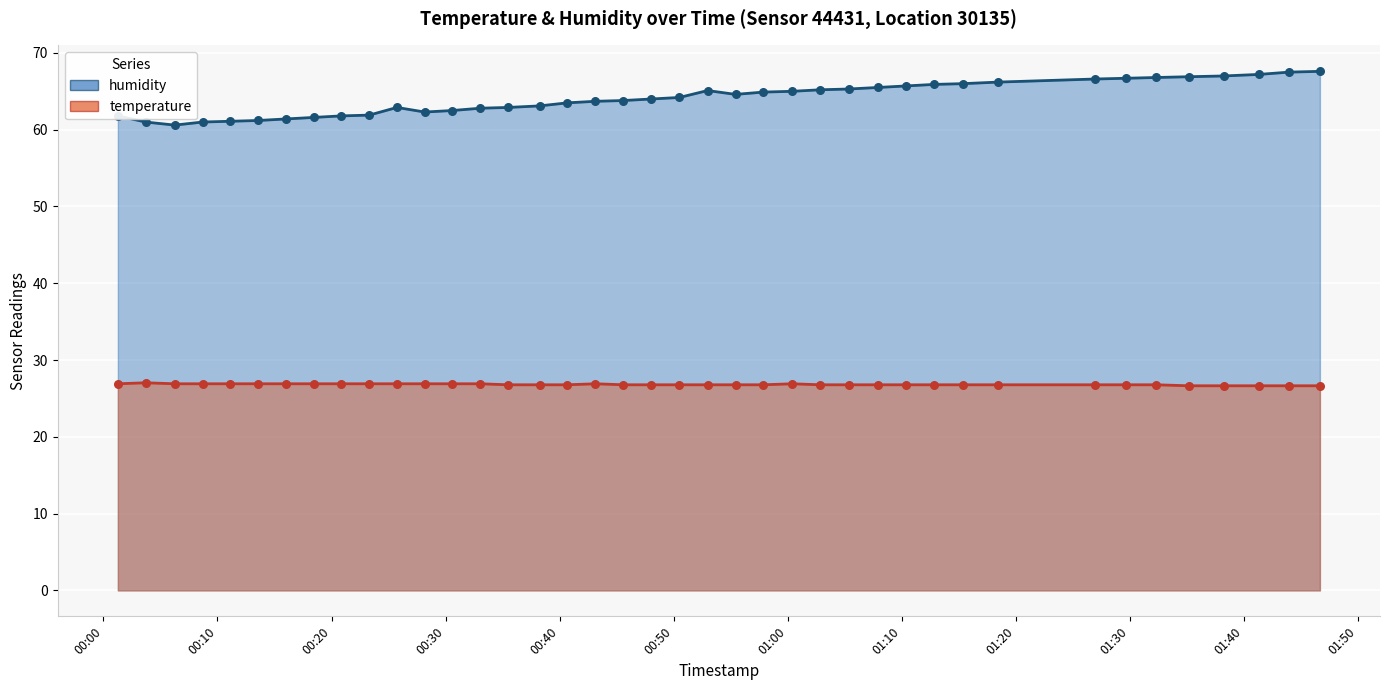

What are all the series names shown in the legend?

humidity, temperature